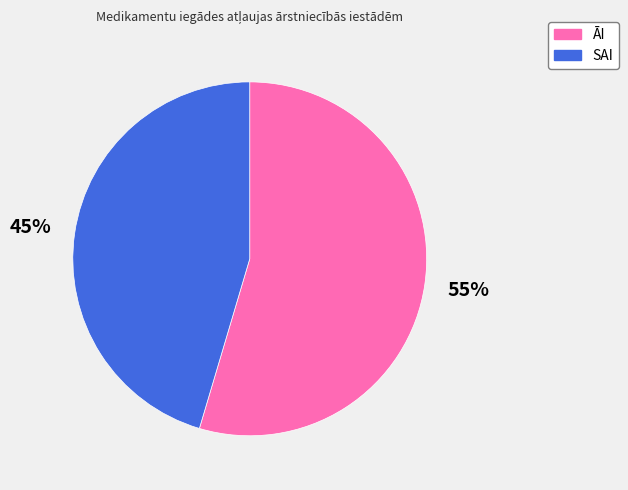

Between ĀI and SAI, which is larger?

ĀI